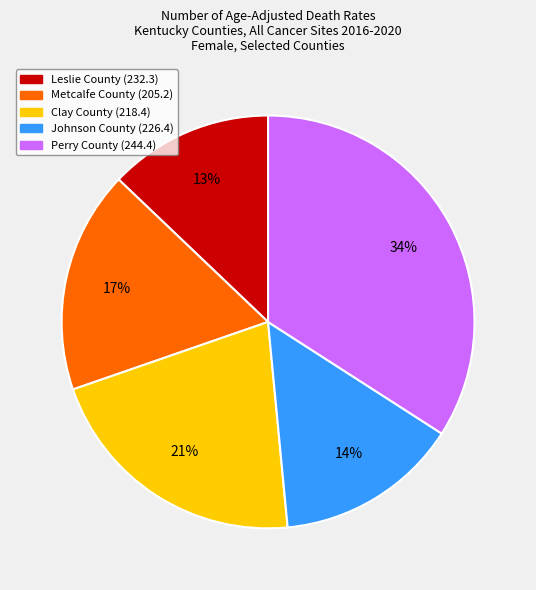

Which has a higher value, Clay County or Johnson County?

Clay County